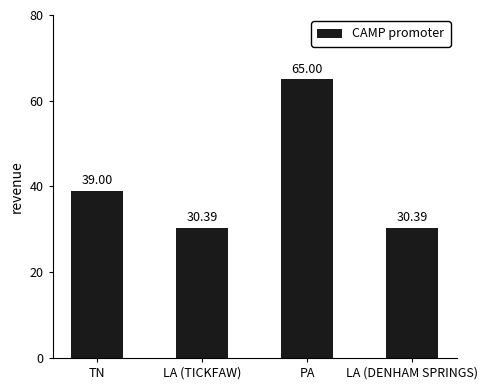

Reading left to right, what are all the values shown in this chart?

39.0	30.4	65.0	30.4